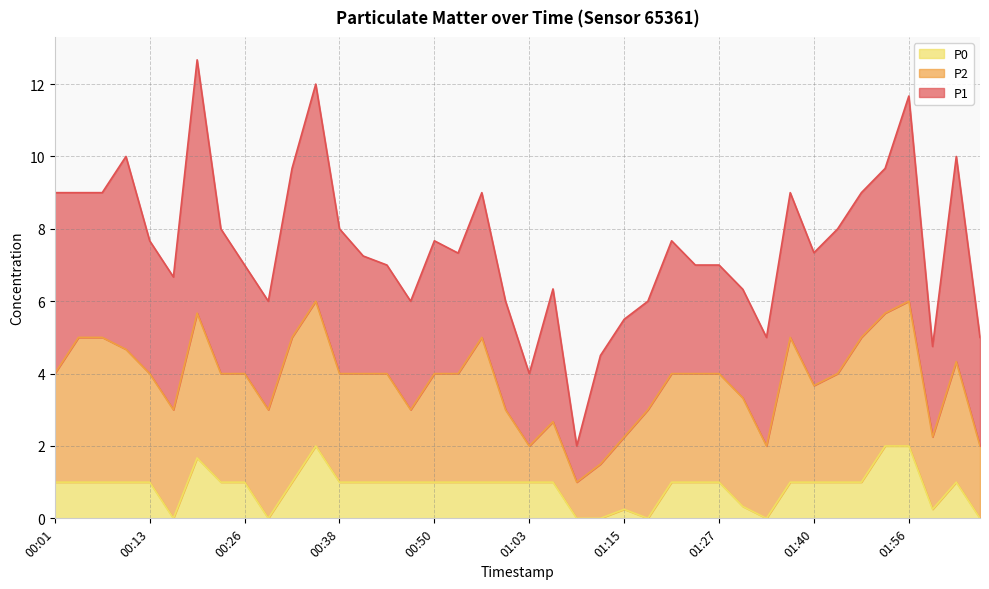

What is the value of the P0 point at the 30th from the left?

0.3